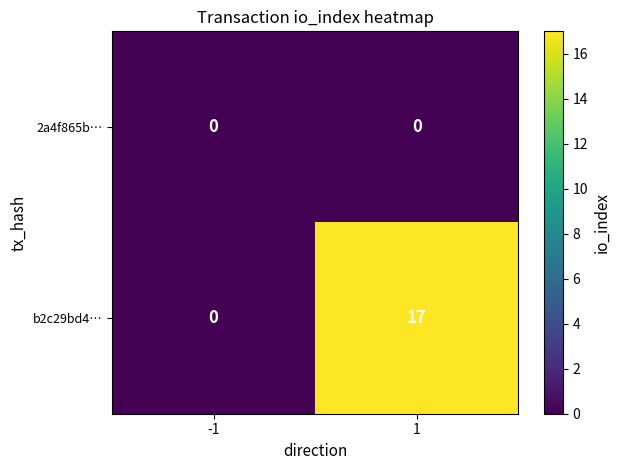

Reading left to right, list all the values displayed in this chart.

2a4f865b…: 0	0
b2c29bd4…: 0	17